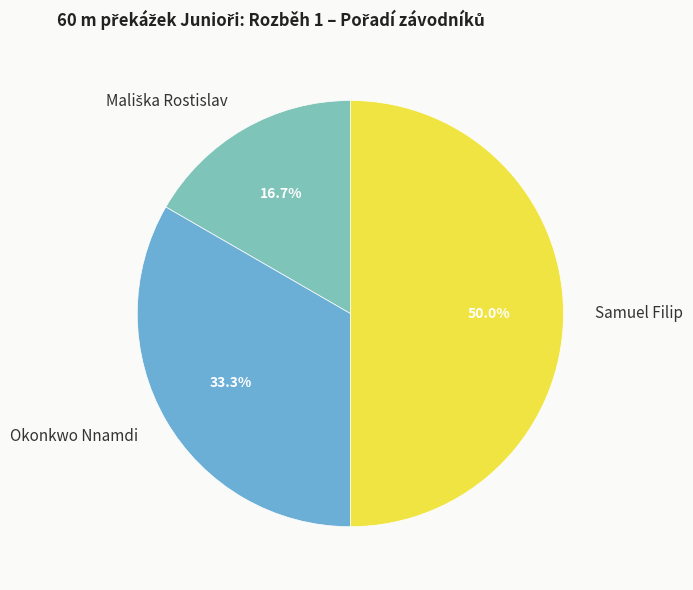

To the nearest percent, what percentage of the pie is Samuel Filip?

50%